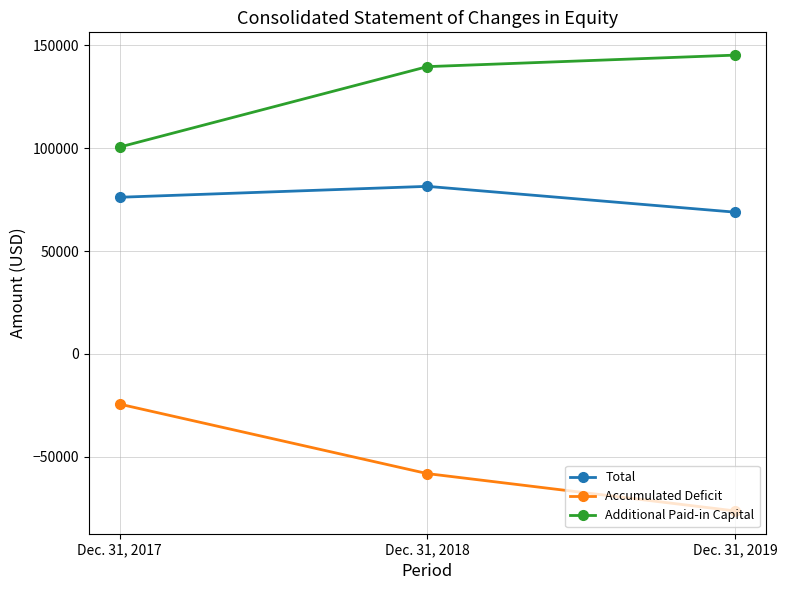

Reading left to right, transcribe all the data shown in this chart.

Total: 76152	81465	68914
Accumulated Deficit: -24410	-58203	-76353
Additional Paid-in Capital: 100560	139666	145265